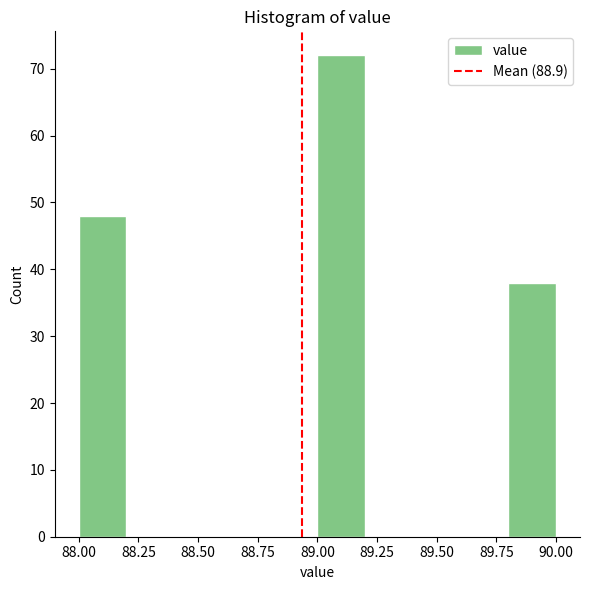

Which range on the x-axis has the tallest bar?

89.0 to 89.2